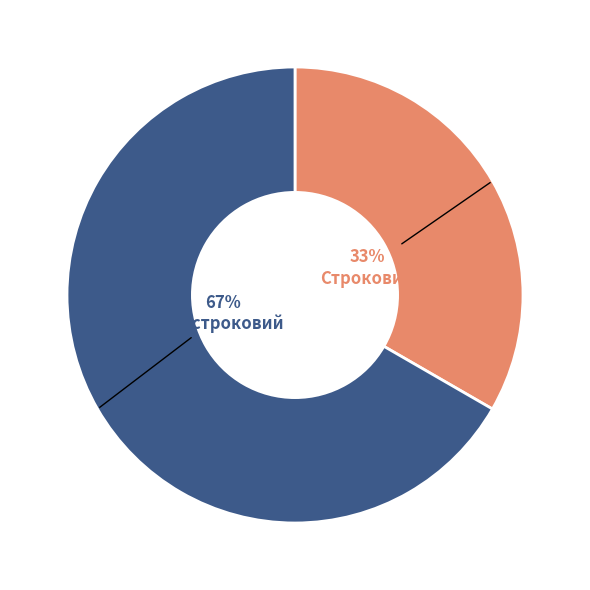

To the nearest percent, what is the combined percentage of Безстроковий and Строковий?

100%